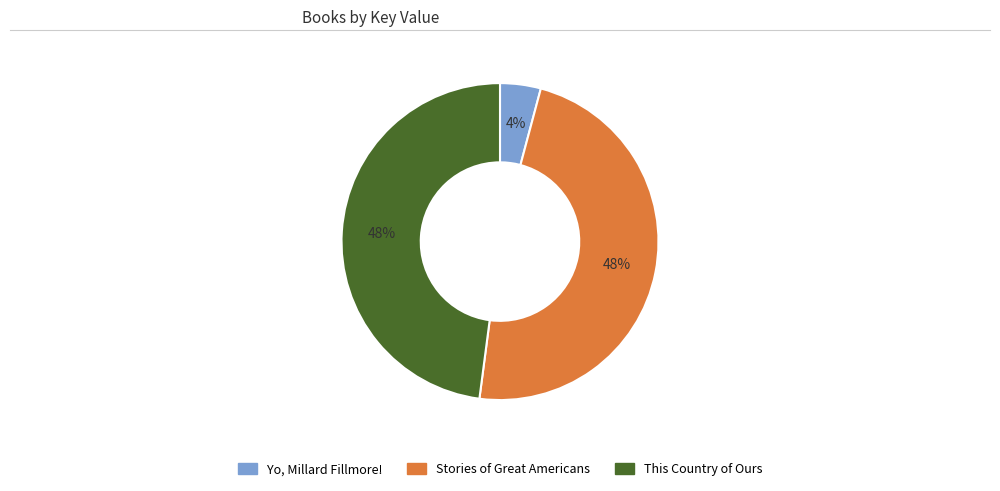

Between Stories of Great Americans and Yo, Millard Fillmore!, which is larger?

Stories of Great Americans